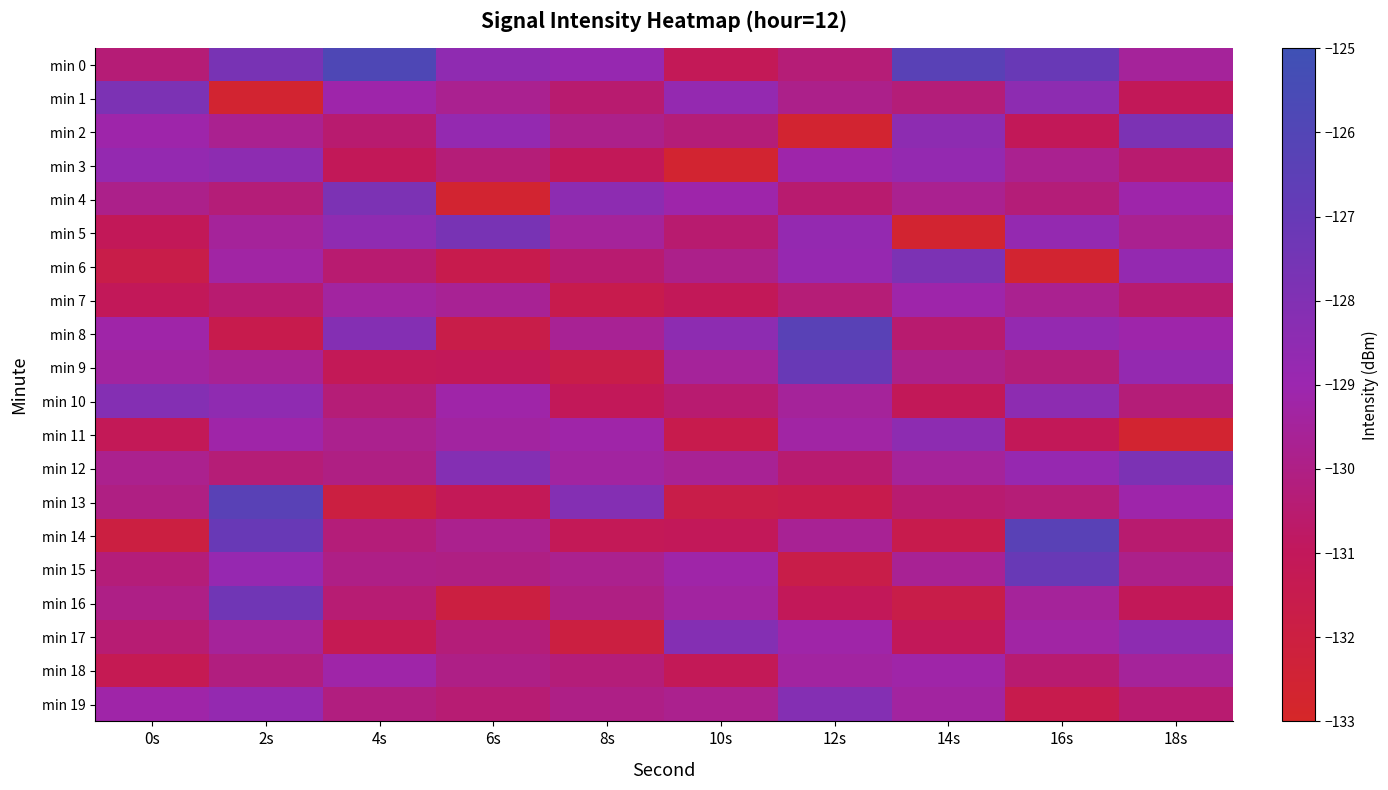

Which category has the lowest value across all series?

2s